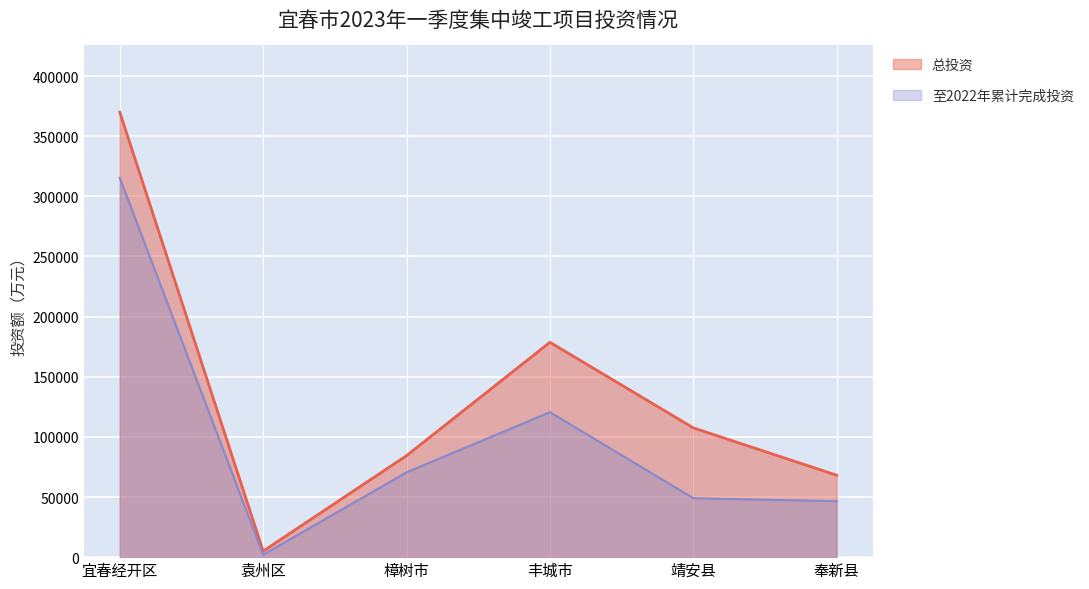

What are all the series names shown in the legend?

总投资, 至2022年累计完成投资